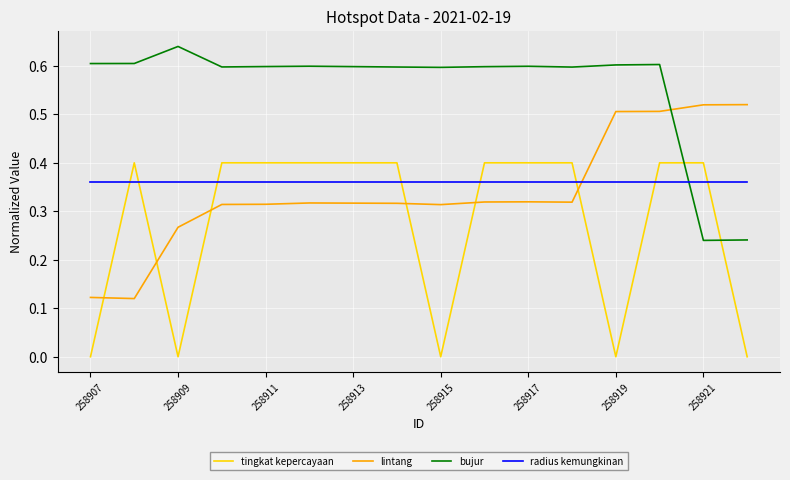

Rank the series by their maximum value, from lowest to highest.

radius kemungkinan, tingkat kepercayaan, lintang, bujur